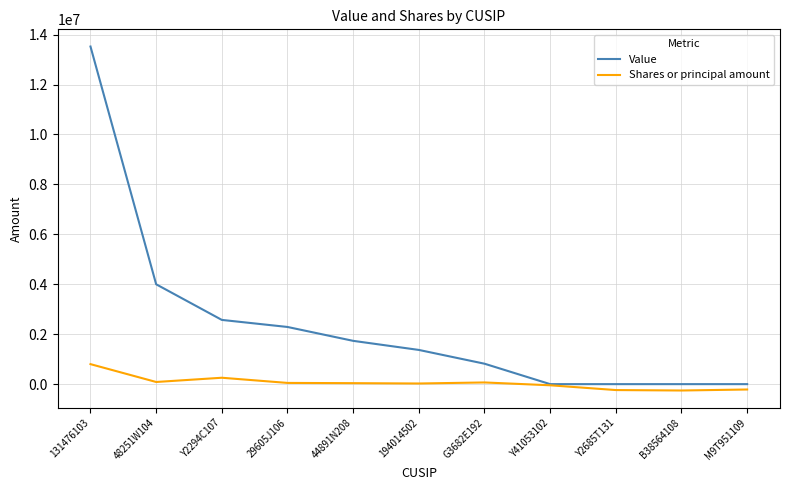

Which series has the largest range (max minus min)?

Value